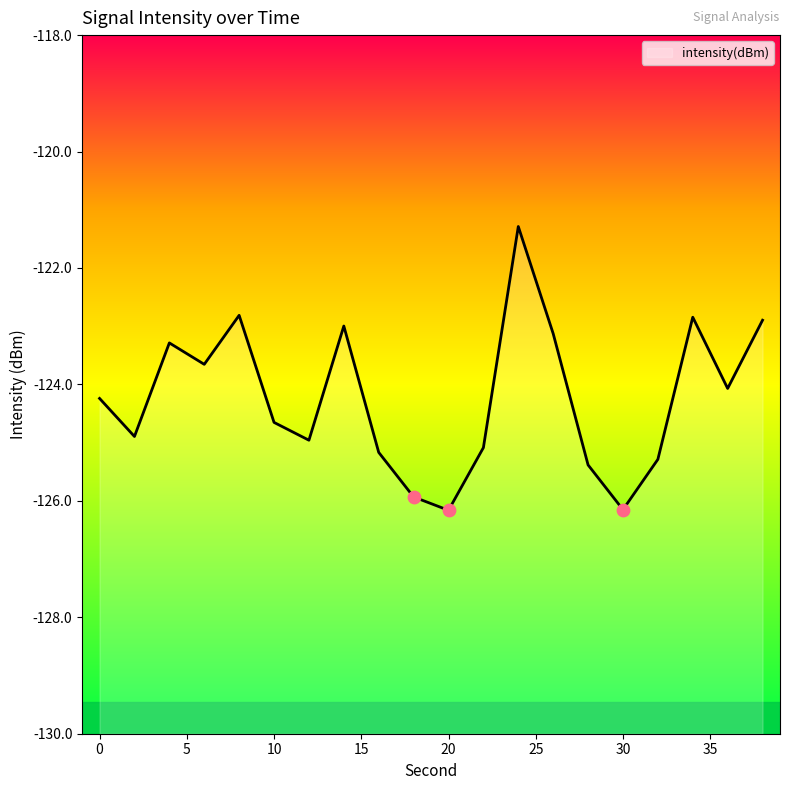

What is the change in value from 10 to 20?

-1.5